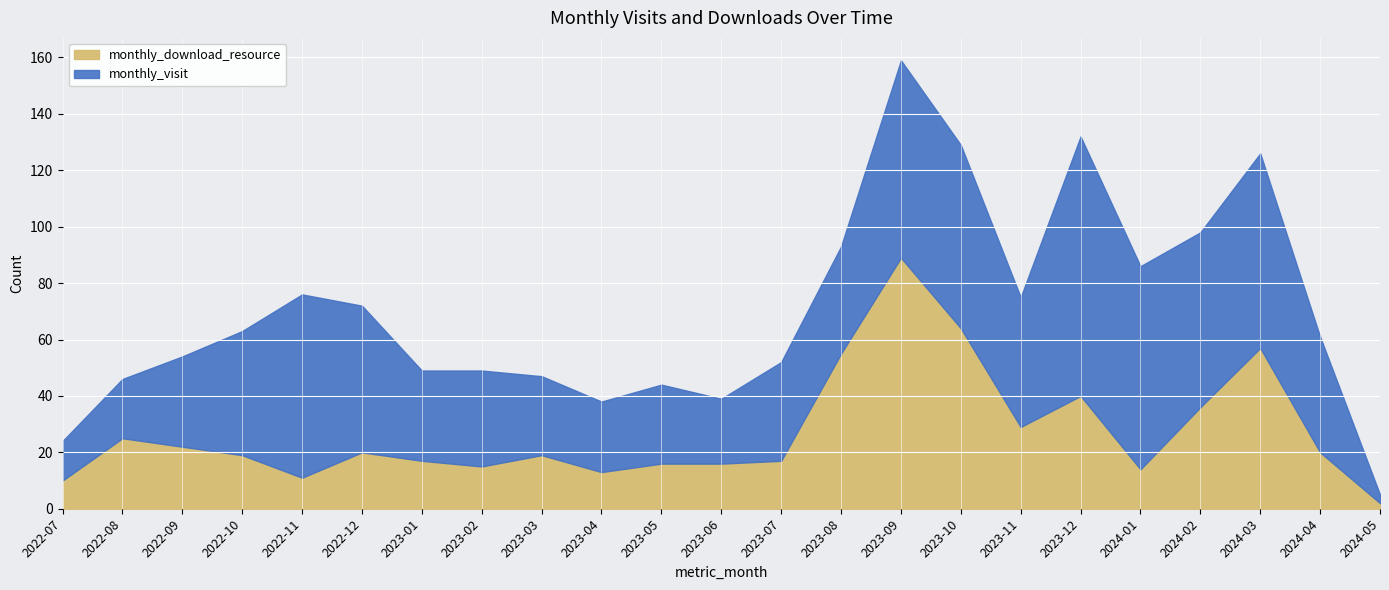

Rank the series at 2023-02 from highest to lowest value.

monthly_visit, monthly_download_resource